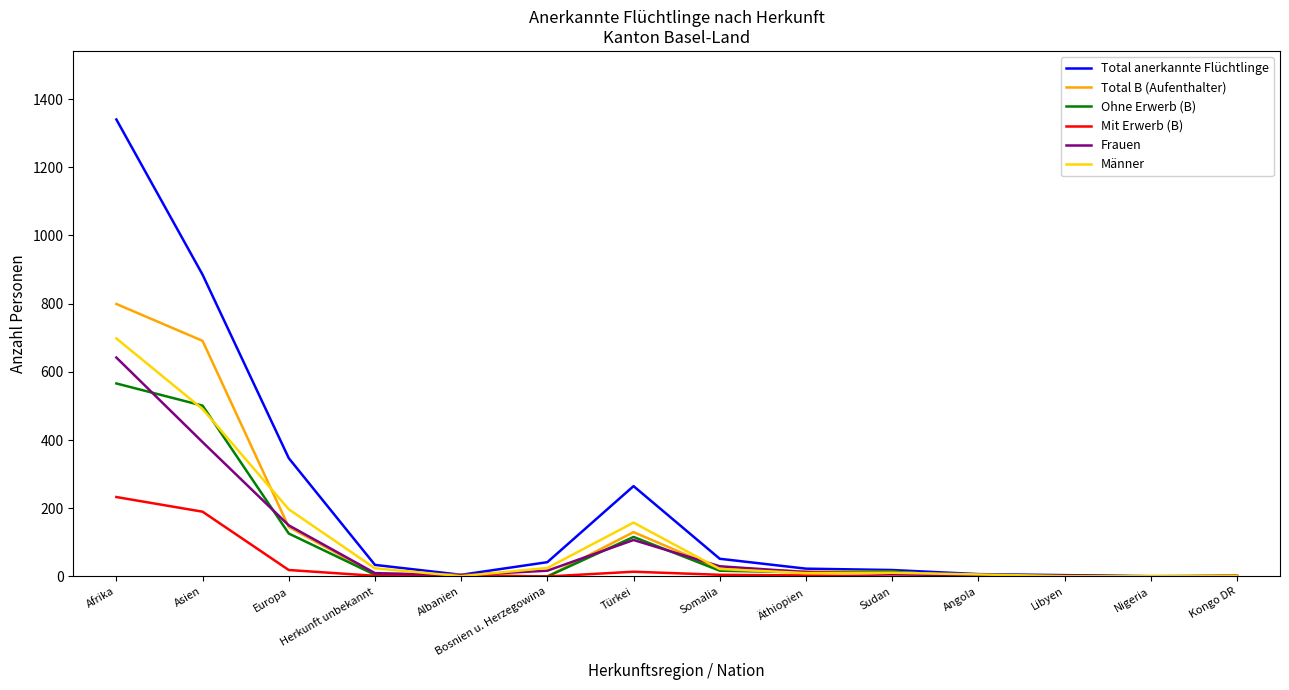

Which series has the largest total across all categories?

Total anerkannte Flüchtlinge